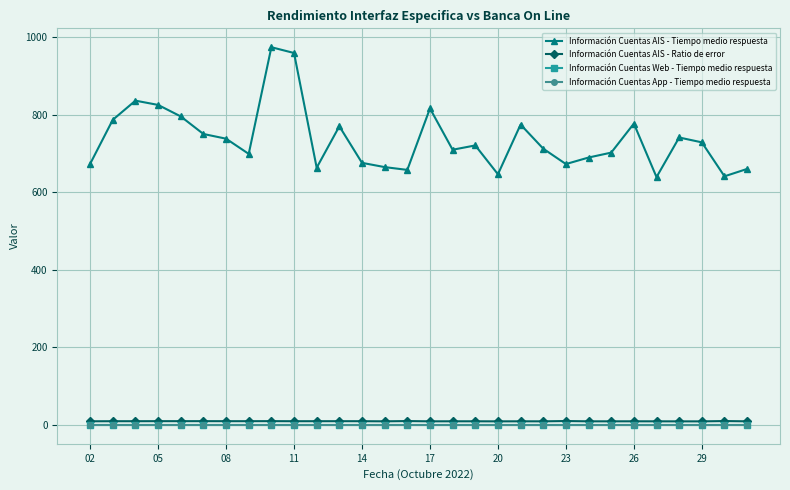

Is this an area chart (filled region under the line)?

No